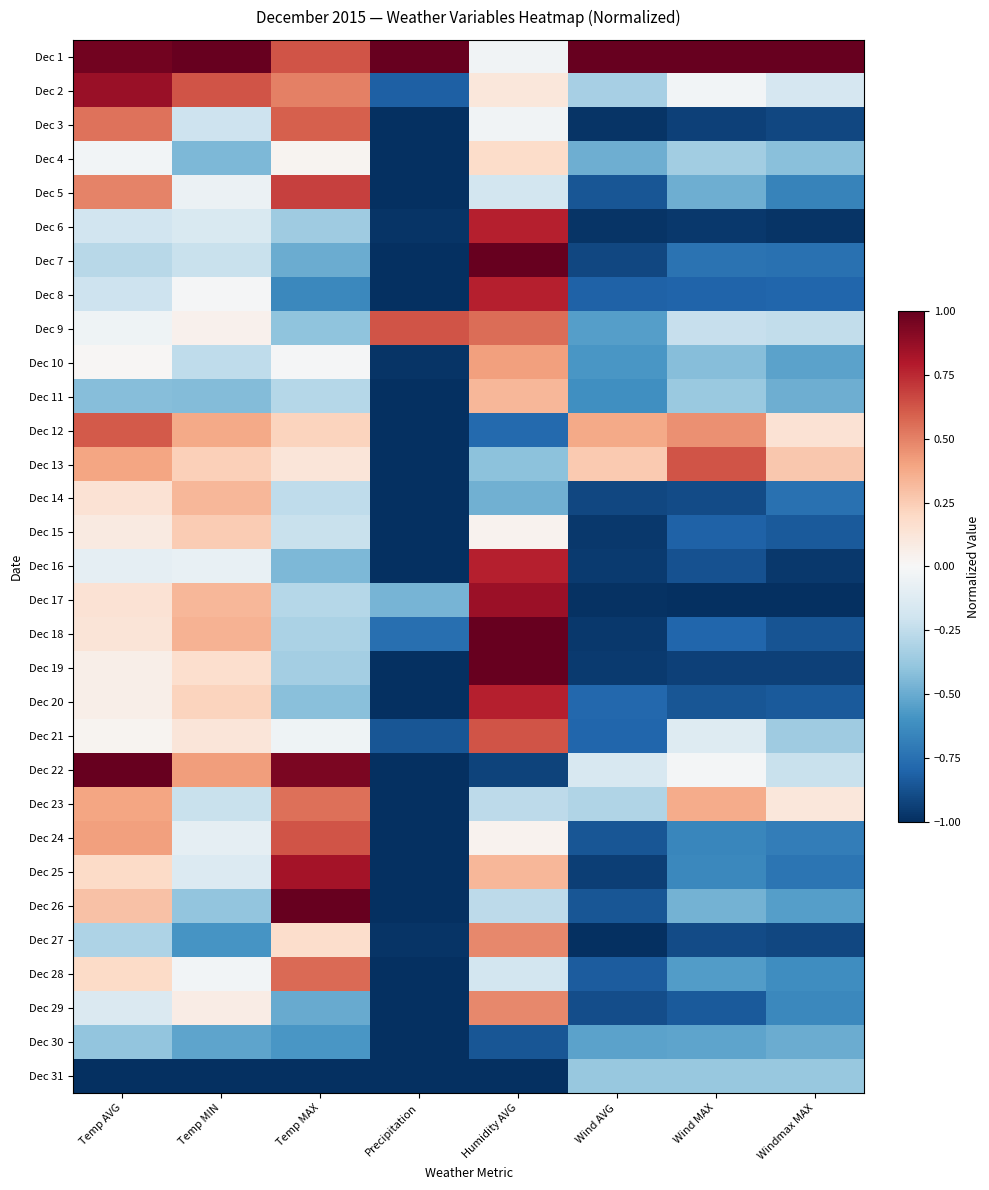

Reading right to left, list all the values displayed in this chart.

Dec 1: Windmax MAX=1.0	Wind MAX=1.0	Wind AVG=1.0	Humidity AVG=-0.0	Precipitation=1.0	Temp MAX=0.6	Temp MIN=1.0	Temp AVG=1.0
Dec 2: Windmax MAX=-0.2	Wind MAX=-0.0	Wind AVG=-0.3	Humidity AVG=0.1	Precipitation=-0.8	Temp MAX=0.5	Temp MIN=0.6	Temp AVG=0.9
Dec 3: Windmax MAX=-0.9	Wind MAX=-0.9	Wind AVG=-1.0	Humidity AVG=-0.0	Precipitation=-1.0	Temp MAX=0.6	Temp MIN=-0.2	Temp AVG=0.5
Dec 4: Windmax MAX=-0.4	Wind MAX=-0.3	Wind AVG=-0.5	Humidity AVG=0.2	Precipitation=-1.0	Temp MAX=0.0	Temp MIN=-0.4	Temp AVG=-0.0
Dec 5: Windmax MAX=-0.7	Wind MAX=-0.5	Wind AVG=-0.9	Humidity AVG=-0.2	Precipitation=-1.0	Temp MAX=0.7	Temp MIN=-0.1	Temp AVG=0.5
Dec 6: Windmax MAX=-1.0	Wind MAX=-1.0	Wind AVG=-1.0	Humidity AVG=0.8	Precipitation=-1.0	Temp MAX=-0.4	Temp MIN=-0.2	Temp AVG=-0.2
Dec 7: Windmax MAX=-0.7	Wind MAX=-0.7	Wind AVG=-0.9	Humidity AVG=1.0	Precipitation=-1.0	Temp MAX=-0.5	Temp MIN=-0.2	Temp AVG=-0.3
Dec 8: Windmax MAX=-0.8	Wind MAX=-0.8	Wind AVG=-0.8	Humidity AVG=0.8	Precipitation=-1.0	Temp MAX=-0.6	Temp MIN=-0.0	Temp AVG=-0.2
Dec 9: Windmax MAX=-0.2	Wind MAX=-0.2	Wind AVG=-0.5	Humidity AVG=0.6	Precipitation=0.6	Temp MAX=-0.4	Temp MIN=0.0	Temp AVG=-0.0
Dec 10: Windmax MAX=-0.5	Wind MAX=-0.4	Wind AVG=-0.6	Humidity AVG=0.4	Precipitation=-1.0	Temp MAX=-0.0	Temp MIN=-0.3	Temp AVG=0.0
Dec 11: Windmax MAX=-0.5	Wind MAX=-0.4	Wind AVG=-0.6	Humidity AVG=0.3	Precipitation=-1.0	Temp MAX=-0.3	Temp MIN=-0.4	Temp AVG=-0.4
Dec 12: Windmax MAX=0.1	Wind MAX=0.5	Wind AVG=0.4	Humidity AVG=-0.8	Precipitation=-1.0	Temp MAX=0.2	Temp MIN=0.4	Temp AVG=0.6
Dec 13: Windmax MAX=0.3	Wind MAX=0.6	Wind AVG=0.3	Humidity AVG=-0.4	Precipitation=-1.0	Temp MAX=0.1	Temp MIN=0.2	Temp AVG=0.4
Dec 14: Windmax MAX=-0.7	Wind MAX=-0.9	Wind AVG=-0.9	Humidity AVG=-0.5	Precipitation=-1.0	Temp MAX=-0.3	Temp MIN=0.3	Temp AVG=0.1
Dec 15: Windmax MAX=-0.8	Wind MAX=-0.8	Wind AVG=-1.0	Humidity AVG=0.0	Precipitation=-1.0	Temp MAX=-0.2	Temp MIN=0.3	Temp AVG=0.1
Dec 16: Windmax MAX=-1.0	Wind MAX=-0.9	Wind AVG=-1.0	Humidity AVG=0.8	Precipitation=-1.0	Temp MAX=-0.4	Temp MIN=-0.1	Temp AVG=-0.1
Dec 17: Windmax MAX=-1.0	Wind MAX=-1.0	Wind AVG=-1.0	Humidity AVG=0.9	Precipitation=-0.5	Temp MAX=-0.3	Temp MIN=0.3	Temp AVG=0.1
Dec 18: Windmax MAX=-0.9	Wind MAX=-0.8	Wind AVG=-1.0	Humidity AVG=1.0	Precipitation=-0.8	Temp MAX=-0.3	Temp MIN=0.3	Temp AVG=0.1
Dec 19: Windmax MAX=-0.9	Wind MAX=-0.9	Wind AVG=-1.0	Humidity AVG=1.0	Precipitation=-1.0	Temp MAX=-0.3	Temp MIN=0.2	Temp AVG=0.1
Dec 20: Windmax MAX=-0.8	Wind MAX=-0.9	Wind AVG=-0.8	Humidity AVG=0.8	Precipitation=-1.0	Temp MAX=-0.4	Temp MIN=0.2	Temp AVG=0.1
Dec 21: Windmax MAX=-0.4	Wind MAX=-0.1	Wind AVG=-0.8	Humidity AVG=0.6	Precipitation=-0.9	Temp MAX=-0.0	Temp MIN=0.1	Temp AVG=0.0
Dec 22: Windmax MAX=-0.2	Wind MAX=-0.0	Wind AVG=-0.2	Humidity AVG=-0.9	Precipitation=-1.0	Temp MAX=0.9	Temp MIN=0.4	Temp AVG=1.0
Dec 23: Windmax MAX=0.1	Wind MAX=0.4	Wind AVG=-0.3	Humidity AVG=-0.3	Precipitation=-1.0	Temp MAX=0.6	Temp MIN=-0.2	Temp AVG=0.4
Dec 24: Windmax MAX=-0.7	Wind MAX=-0.7	Wind AVG=-0.9	Humidity AVG=0.0	Precipitation=-1.0	Temp MAX=0.6	Temp MIN=-0.1	Temp AVG=0.4
Dec 25: Windmax MAX=-0.7	Wind MAX=-0.6	Wind AVG=-0.9	Humidity AVG=0.3	Precipitation=-1.0	Temp MAX=0.8	Temp MIN=-0.1	Temp AVG=0.2
Dec 26: Windmax MAX=-0.5	Wind MAX=-0.5	Wind AVG=-0.9	Humidity AVG=-0.3	Precipitation=-1.0	Temp MAX=1.0	Temp MIN=-0.4	Temp AVG=0.3
Dec 27: Windmax MAX=-0.9	Wind MAX=-0.9	Wind AVG=-1.0	Humidity AVG=0.5	Precipitation=-1.0	Temp MAX=0.2	Temp MIN=-0.6	Temp AVG=-0.3
Dec 28: Windmax MAX=-0.6	Wind MAX=-0.6	Wind AVG=-0.8	Humidity AVG=-0.2	Precipitation=-1.0	Temp MAX=0.6	Temp MIN=-0.0	Temp AVG=0.2
Dec 29: Windmax MAX=-0.6	Wind MAX=-0.8	Wind AVG=-0.9	Humidity AVG=0.5	Precipitation=-1.0	Temp MAX=-0.5	Temp MIN=0.1	Temp AVG=-0.1
Dec 30: Windmax MAX=-0.5	Wind MAX=-0.5	Wind AVG=-0.5	Humidity AVG=-0.9	Precipitation=-1.0	Temp MAX=-0.6	Temp MIN=-0.5	Temp AVG=-0.4
Dec 31: Windmax MAX=-0.4	Wind MAX=-0.4	Wind AVG=-0.4	Humidity AVG=-1.0	Precipitation=-1.0	Temp MAX=-1.0	Temp MIN=-1.0	Temp AVG=-1.0